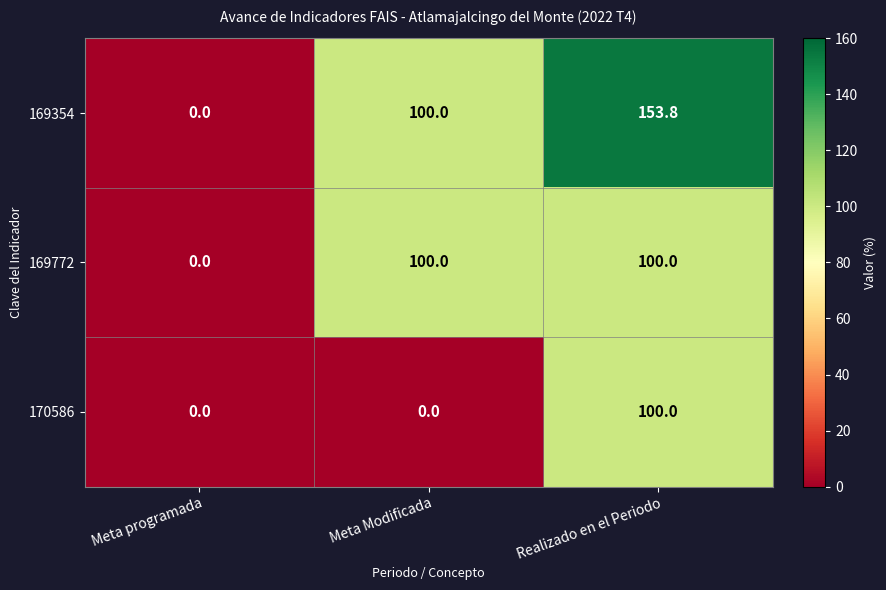

Which series has the largest range (max minus min)?

169354